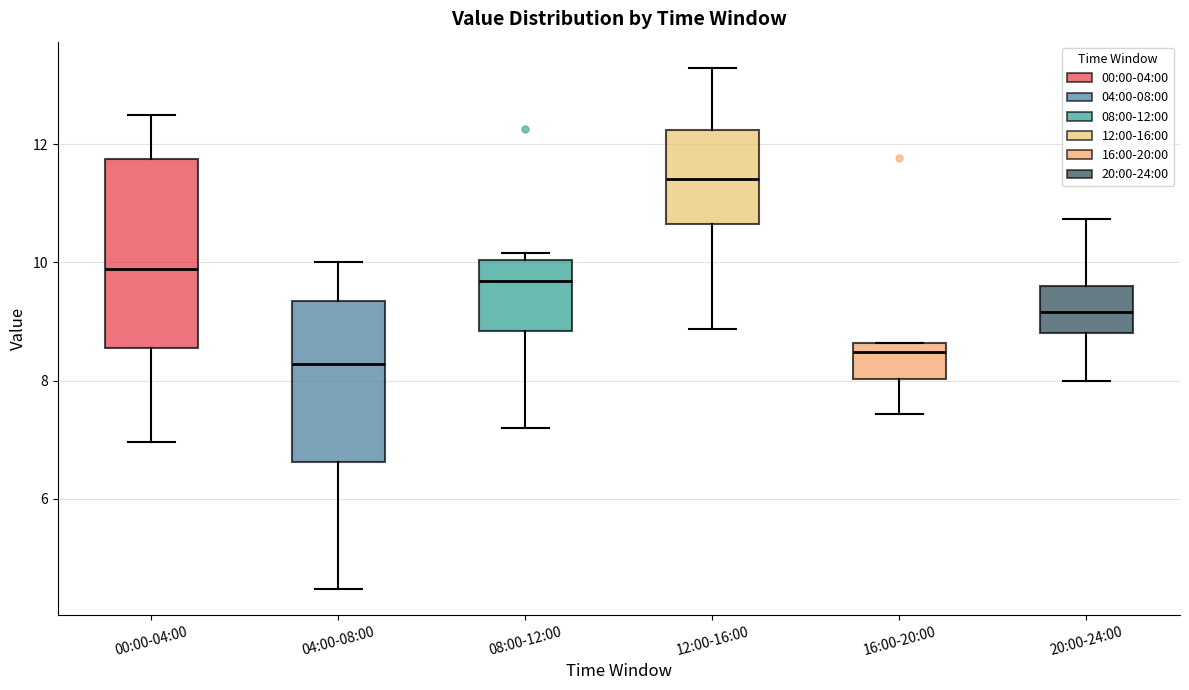

Where does the lower whisker of the box for 16:00-20:00 end on the y-axis? The values are not printed on the chart, so give them approximately, as read against the axis.

7.4